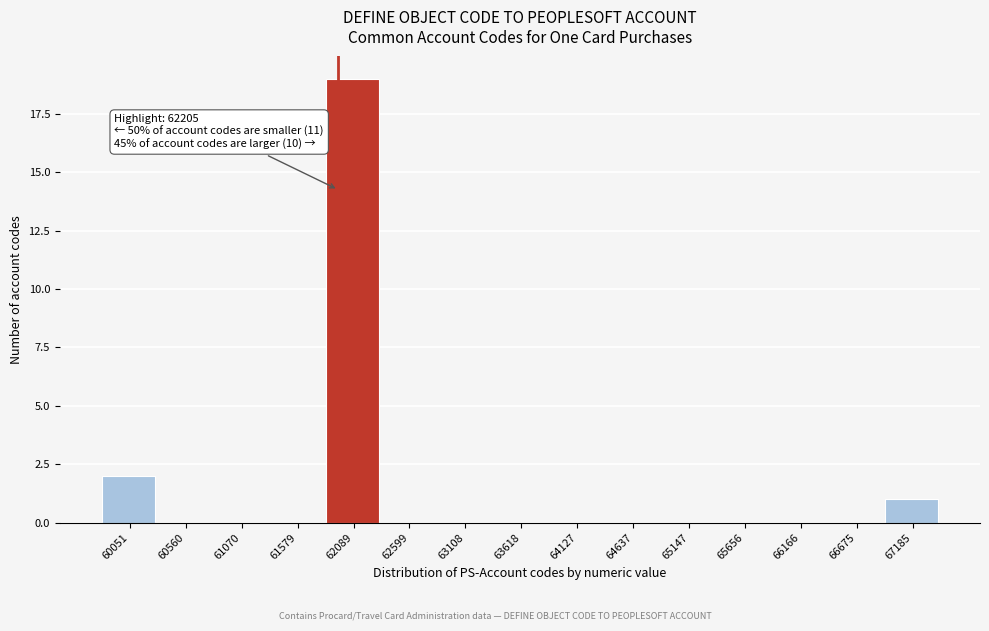

Reading left to right, what are all the values shown in this chart?

60051=2	60560=0	61070=0	61579=0	62089=19	62599=0	63108=0	63618=0	64127=0	64637=0	65147=0	65656=0	66166=0	66675=0	67185=1